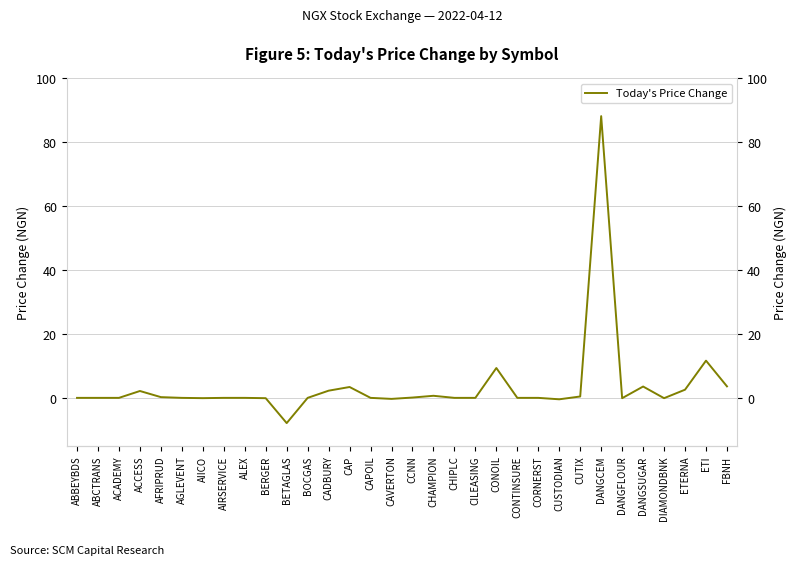

True or false: the data has more than 1 interior local peaks.

True